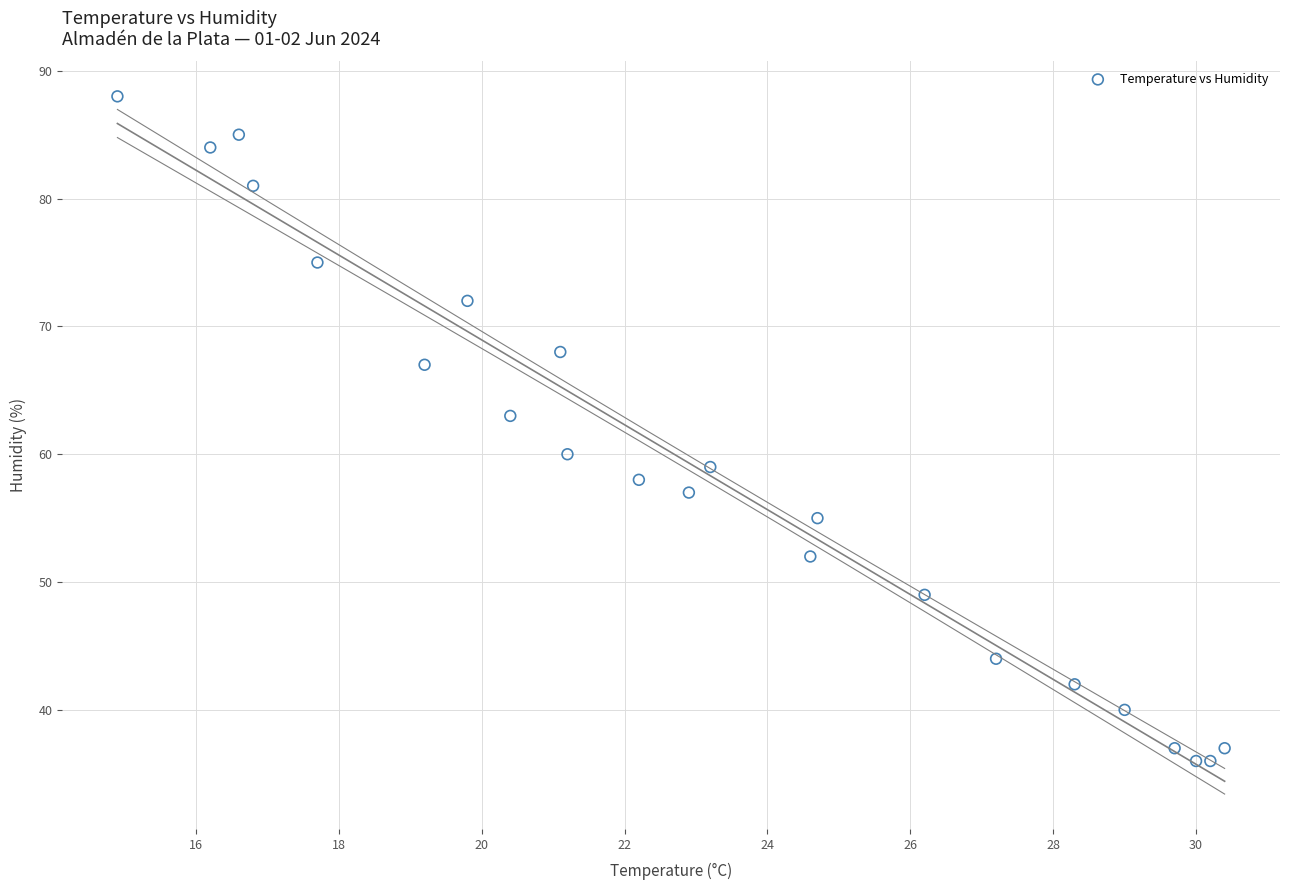

What is the range of Y values (max minus min)?

52